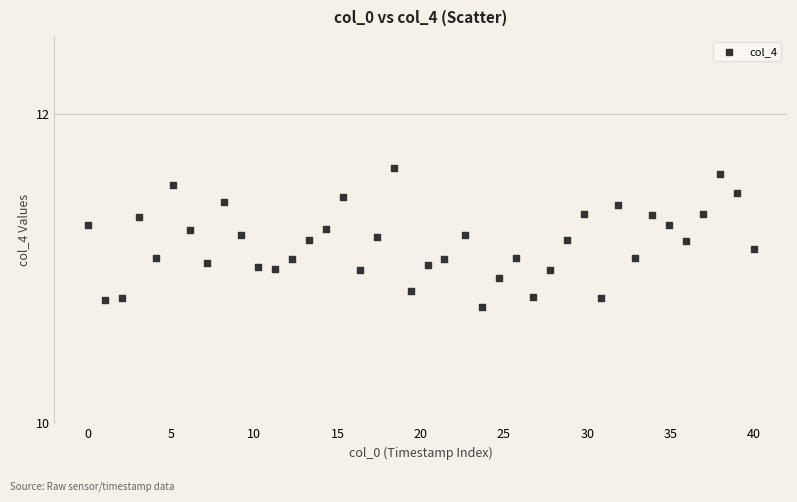

What is the range of Y values (max minus min)?

0.9